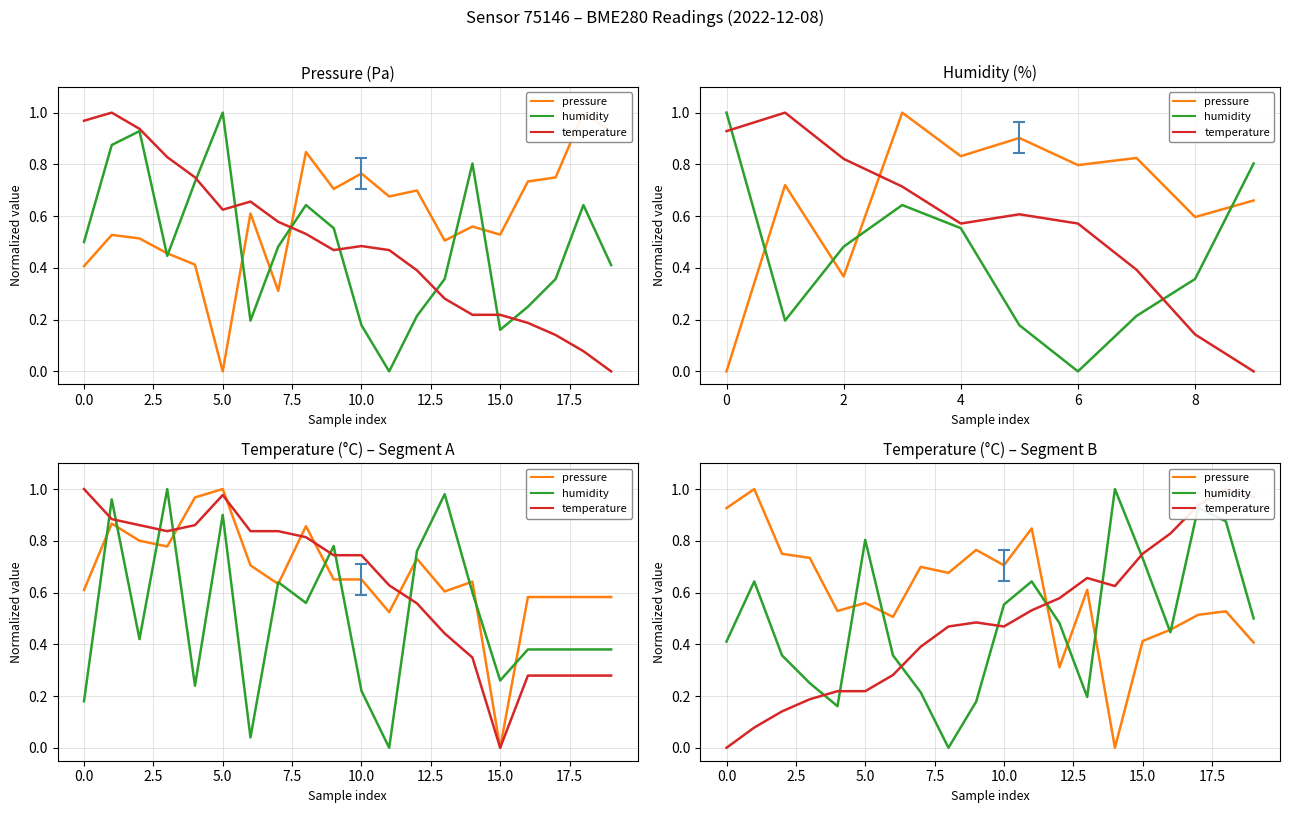

After their last crossing, which series has the higher values: humidity or pressure?

humidity